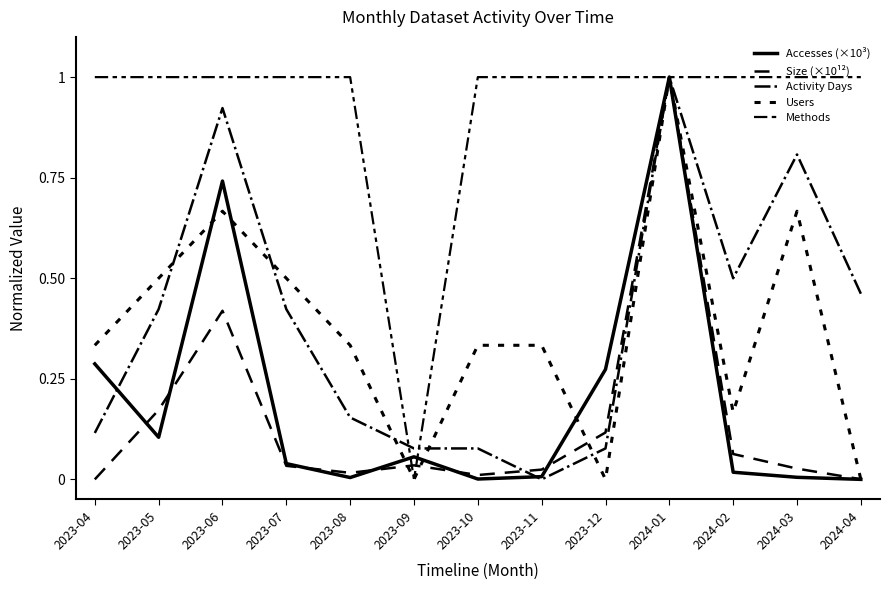

What is the maximum value for Activity Days?

1.0